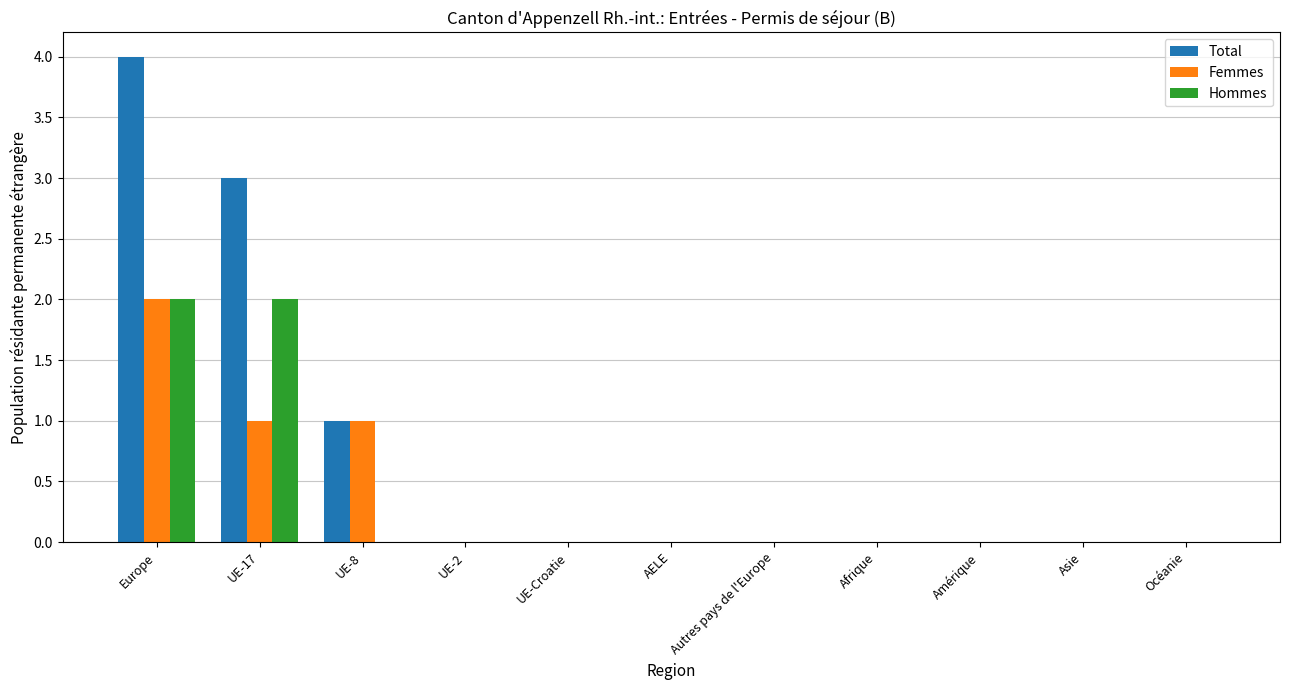

Which series has the largest total across all categories?

Total